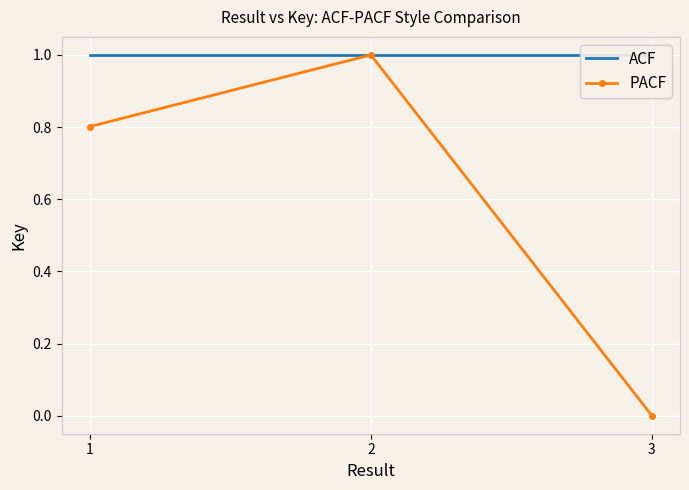

True or false: ACF has a value of 1.0 at 2.

True